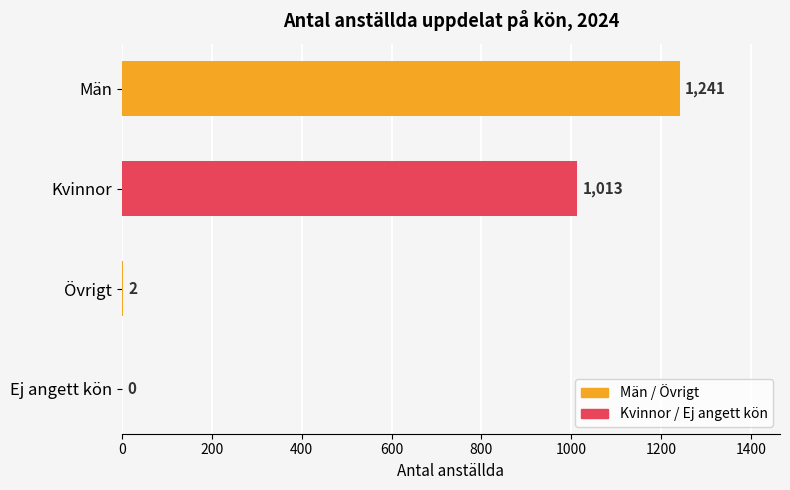

At which label is the value closest to 620?

Kvinnor